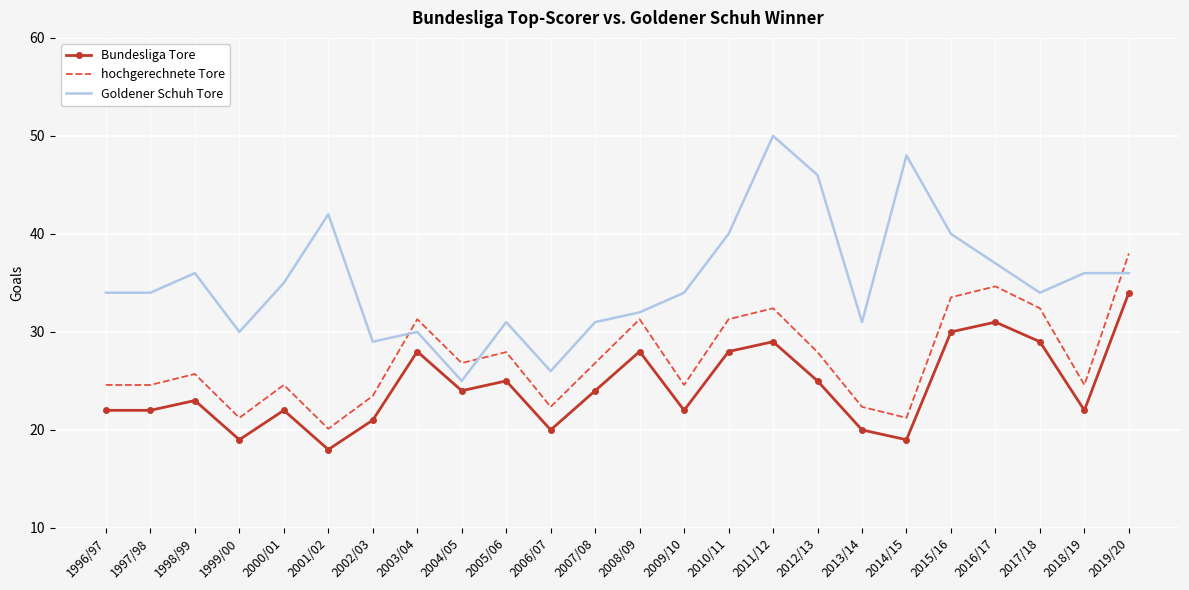

What is the total value across all series at 1996/97?

80.6